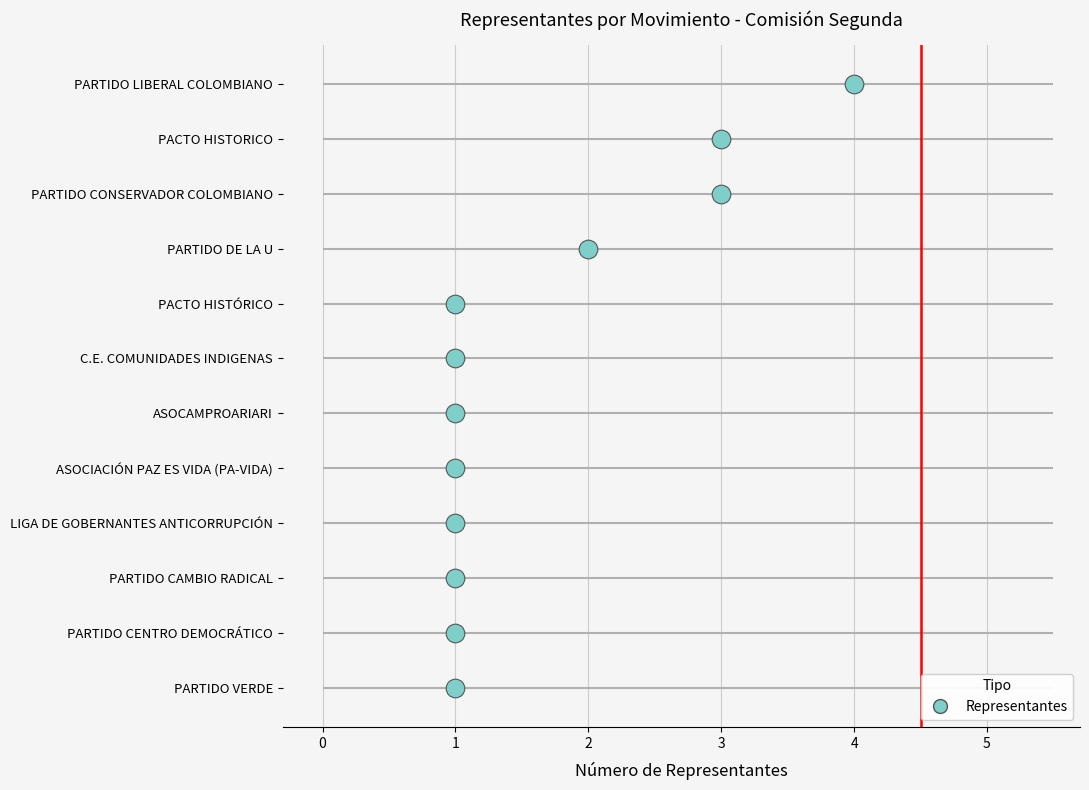

Which has a higher value, 1 or 1?

1